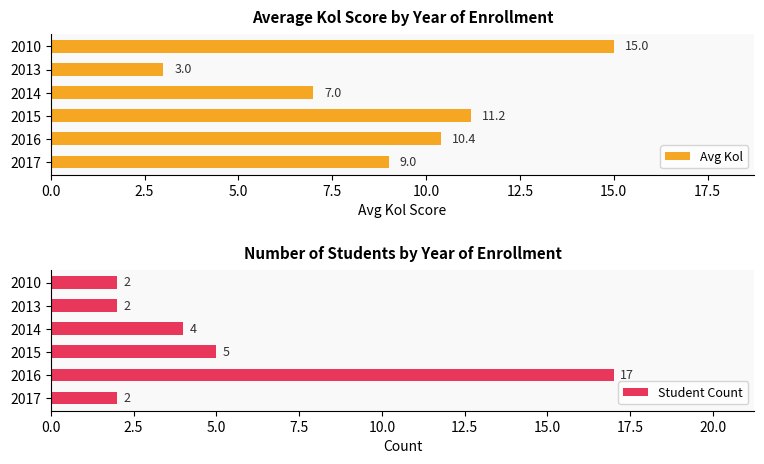

What is the minimum value for Avg Kol?

3.0